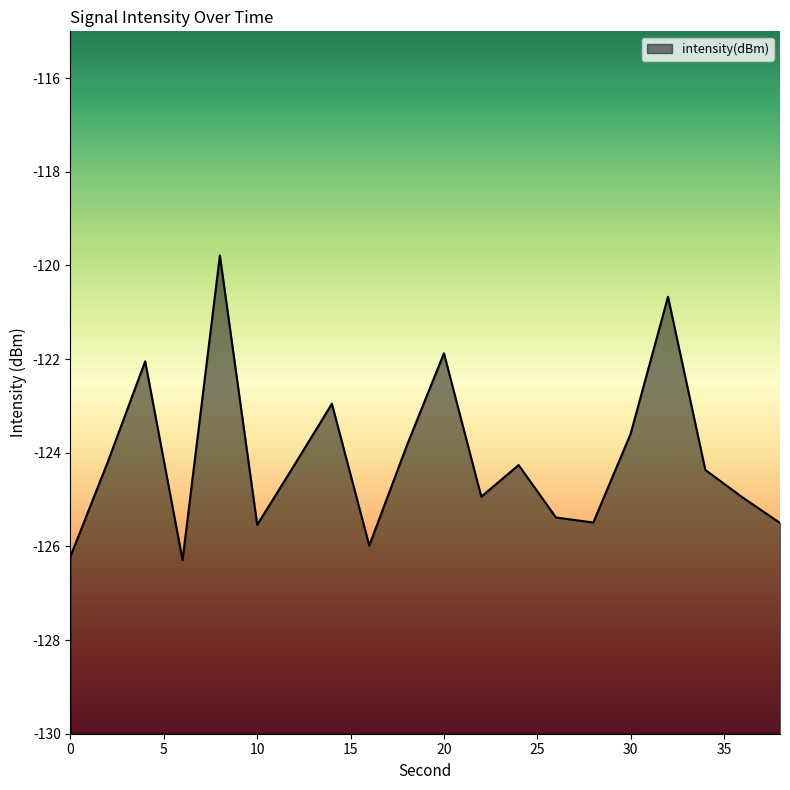

What is the average value?

-124.1